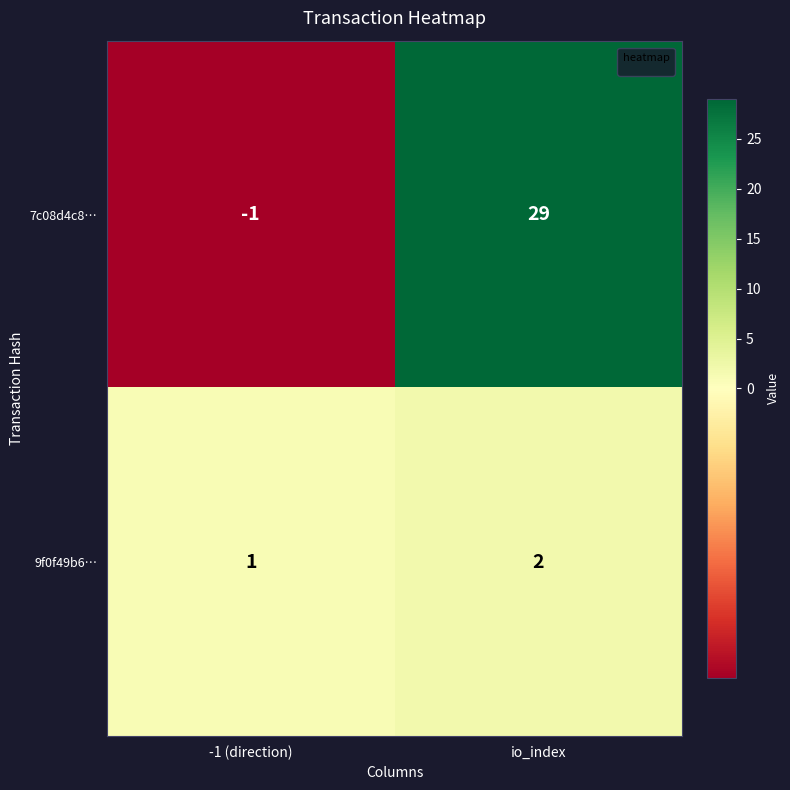

At which label is 9f0f49b6… closest to 1?

-1 (direction)